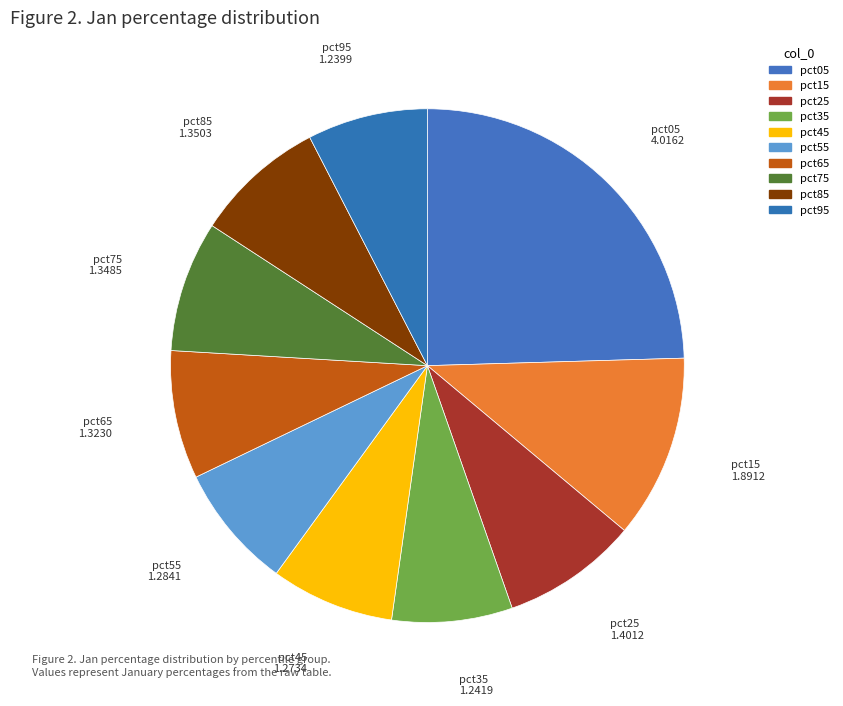

How many segments does this pie chart have?

10